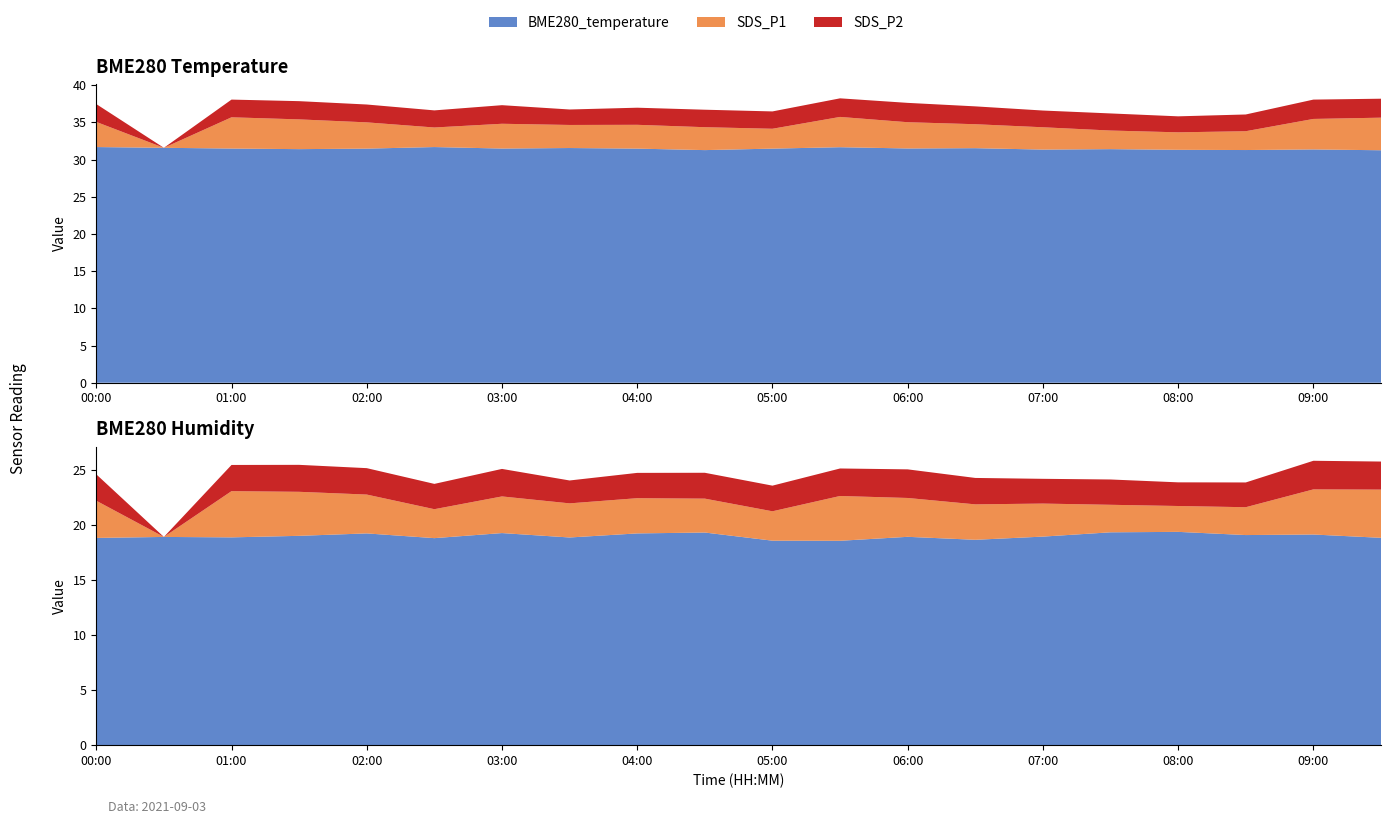

Reading right to left, list all the values displayed in this chart.

BME280_temperature: 31.2	31.4	31.3	31.3	31.4	31.3	31.5	31.5	31.7	31.5	31.3	31.5	31.6	31.5	31.7	31.5	31.4	31.5	31.6	31.7
BME280_humidity: 18.8	19.1	19.1	19.4	19.3	18.9	18.7	18.9	18.6	18.6	19.3	19.2	18.9	19.3	18.8	19.2	19.0	18.9	18.9	18.8
SDS_P1: 4.4	4.1	2.5	2.4	2.5	3.0	3.2	3.5	4.1	2.7	3.1	3.2	3.1	3.3	2.6	3.5	4.0	4.2	0.0	3.4
SDS_P2: 2.5	2.6	2.2	2.1	2.3	2.2	2.4	2.6	2.5	2.3	2.4	2.3	2.1	2.5	2.3	2.4	2.5	2.4	0.0	2.4